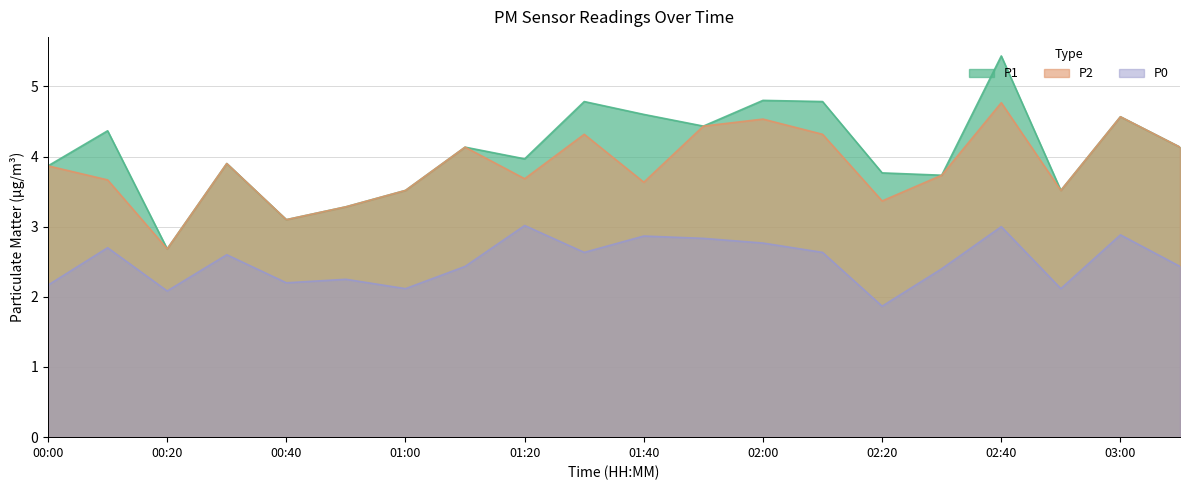

True or false: P2 and P0 cross at least once.

False